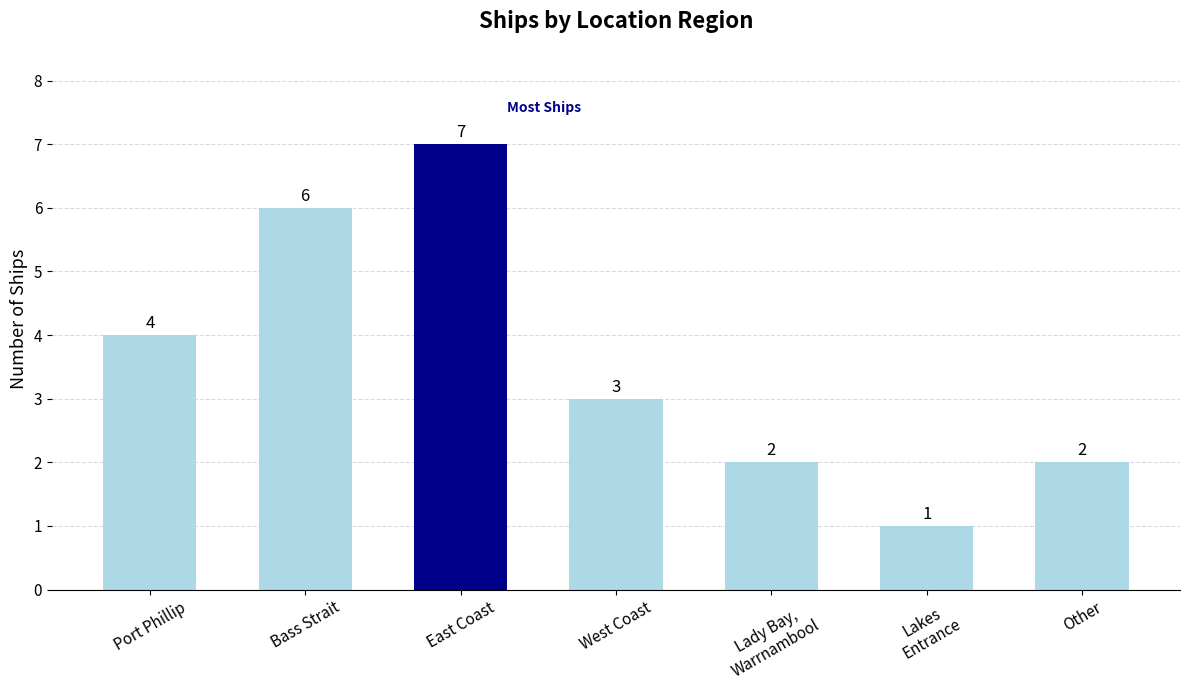

How many bars are there in total?

7